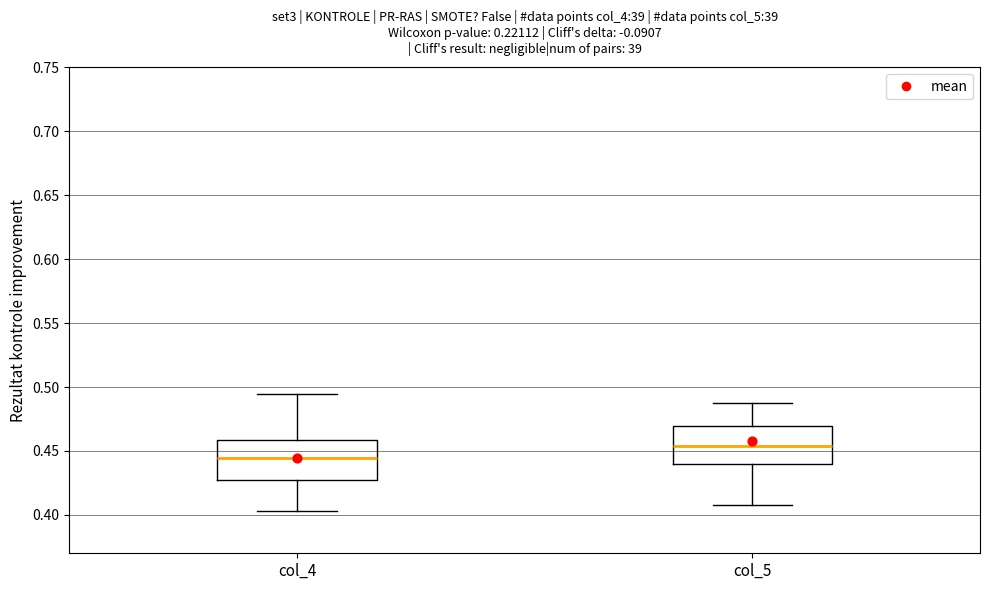

Reading left to right, read every box against the y-axis: the position of its median line, the range the box covers, and the ends of its whiskers. The values are not printed on the chart, so give them approximately, as read against the axis.

col_4: median 0.445, box 0.425 to 0.460, whiskers 0.405 to 0.495
col_5: median 0.455, box 0.440 to 0.470, whiskers 0.410 to 0.490